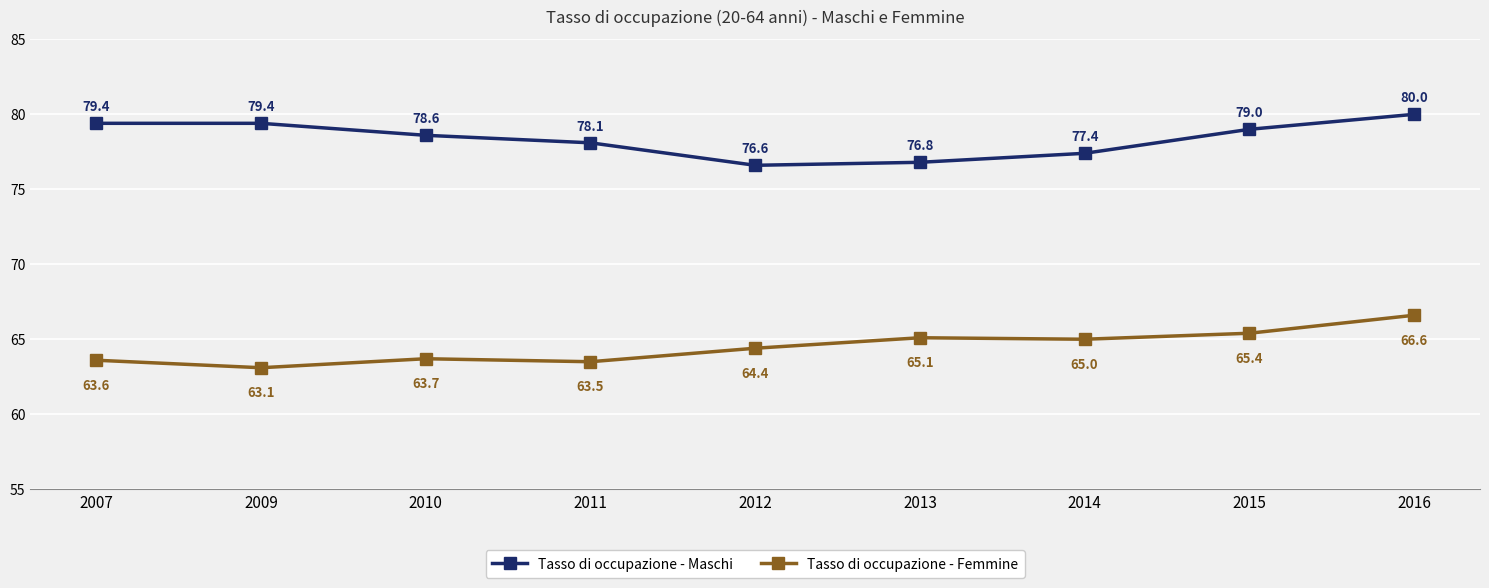

Where does the Tasso di occupazione - Femmine series first go above 64?

2012